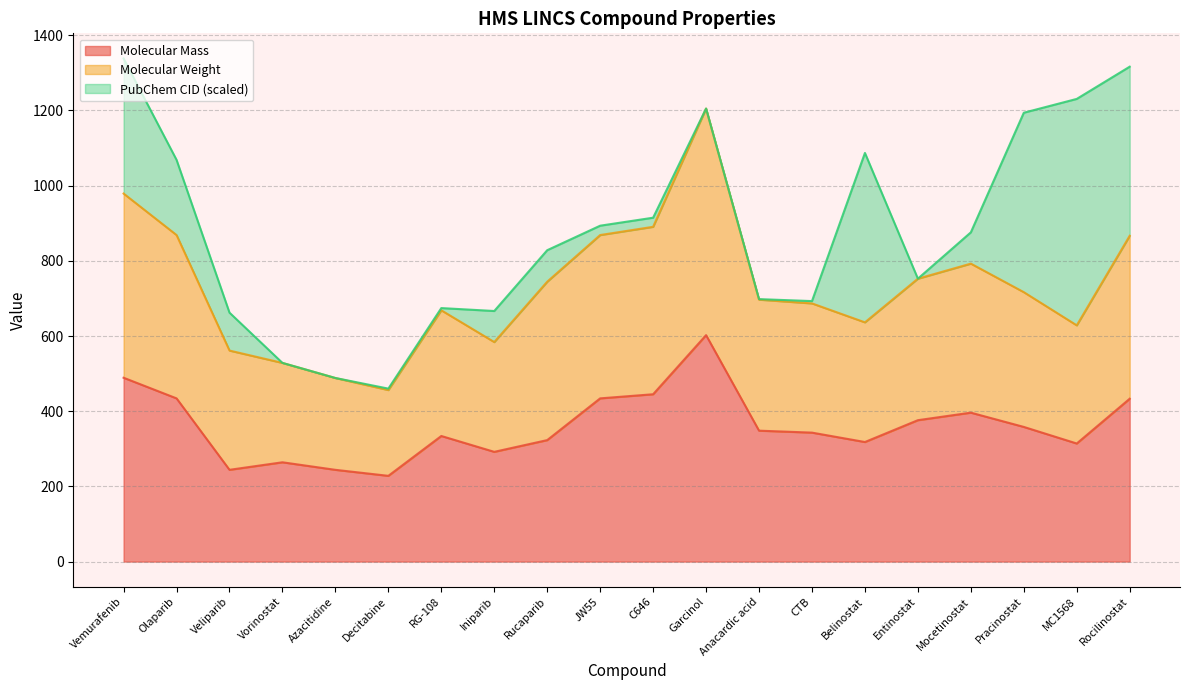

At which label is Molecular Weight closest to 830?

Rocilinostat